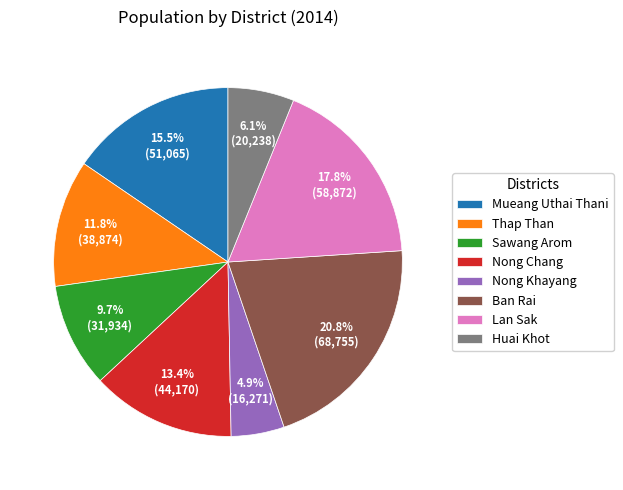

Count the number of slices in the pie.

8